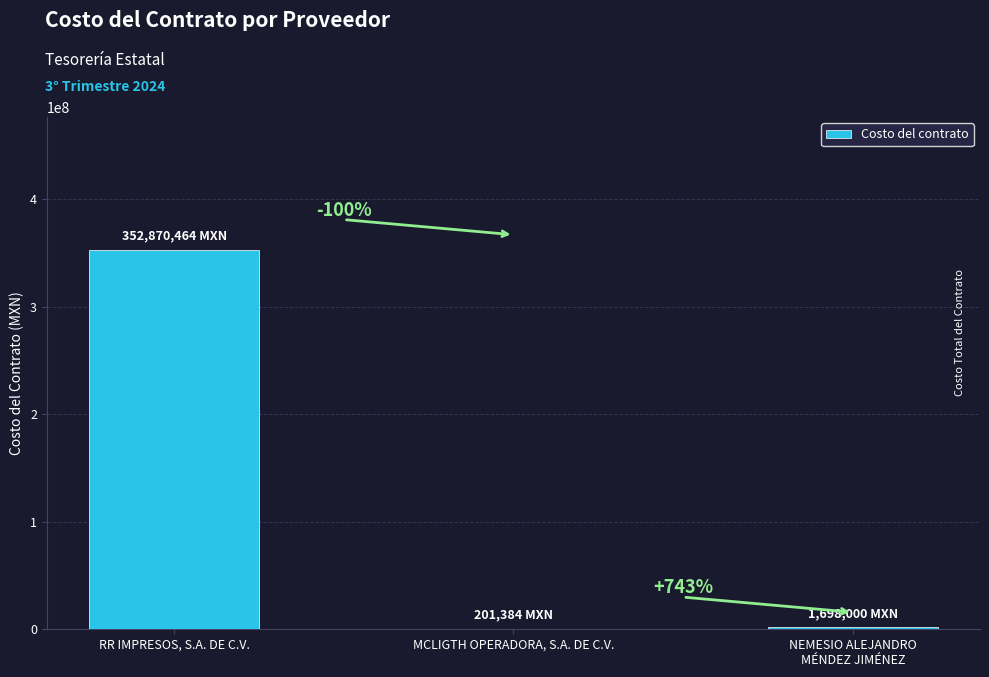

Count the number of categories in the chart.

3